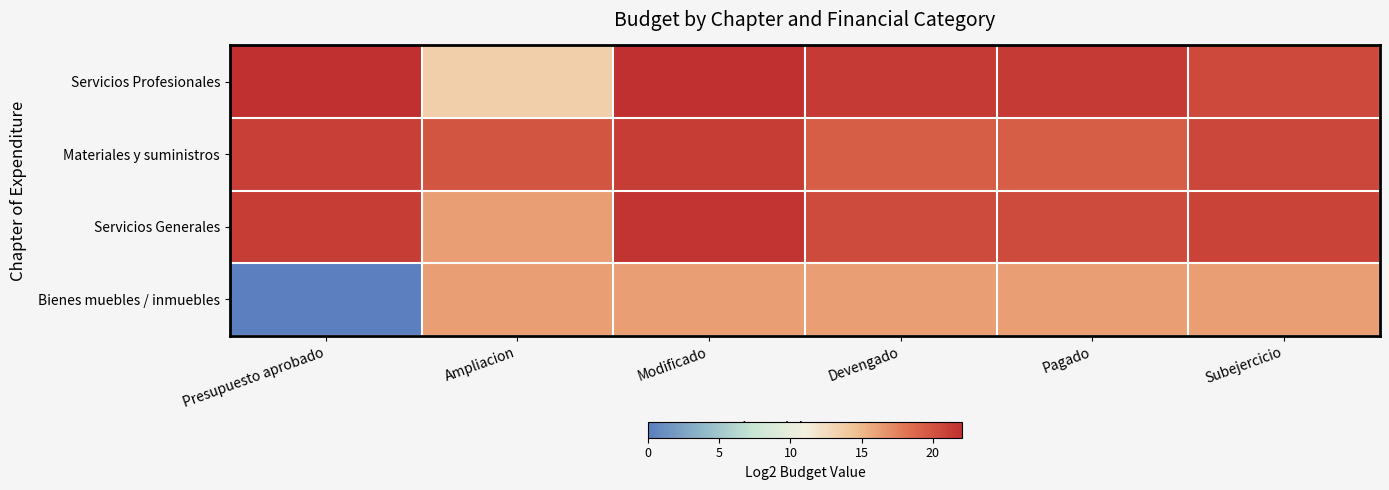

Count the number of data series in this chart.

4